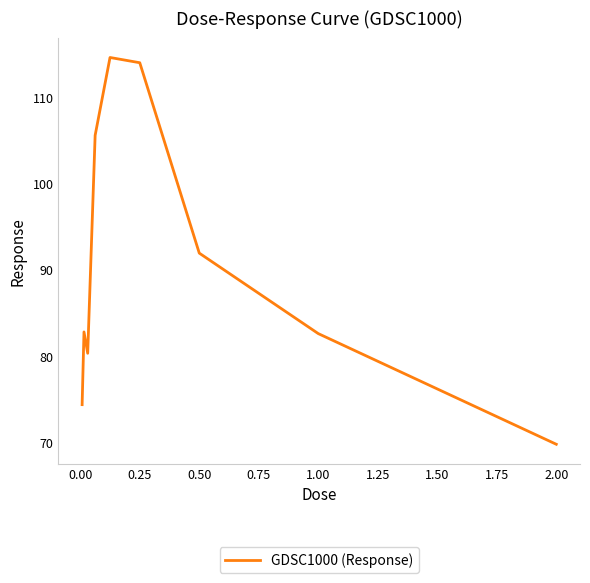

What is the greatest value displayed?

114.7